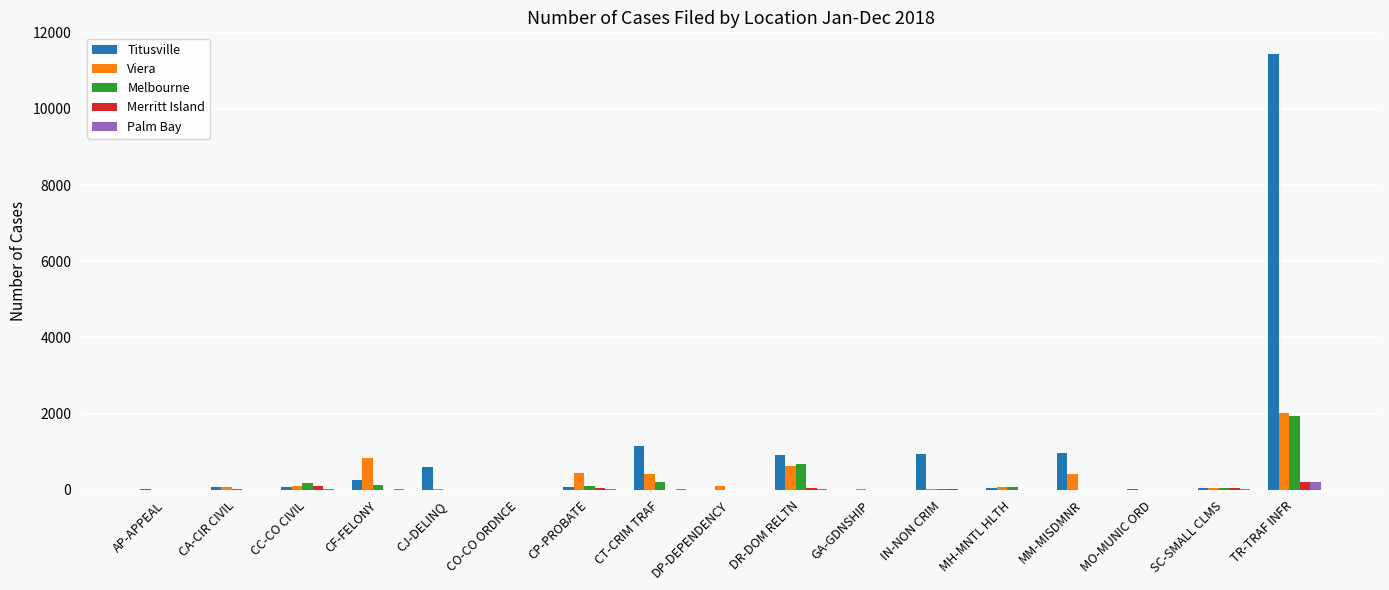

The Titusville series shows 0 at GA-GDNSHIP. True or false?

True